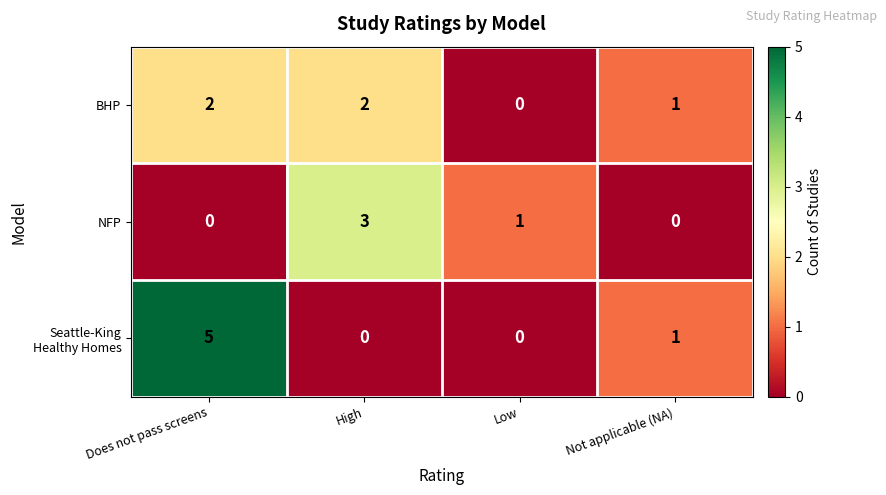

At which label is BHP closest to 1?

Not applicable (NA)